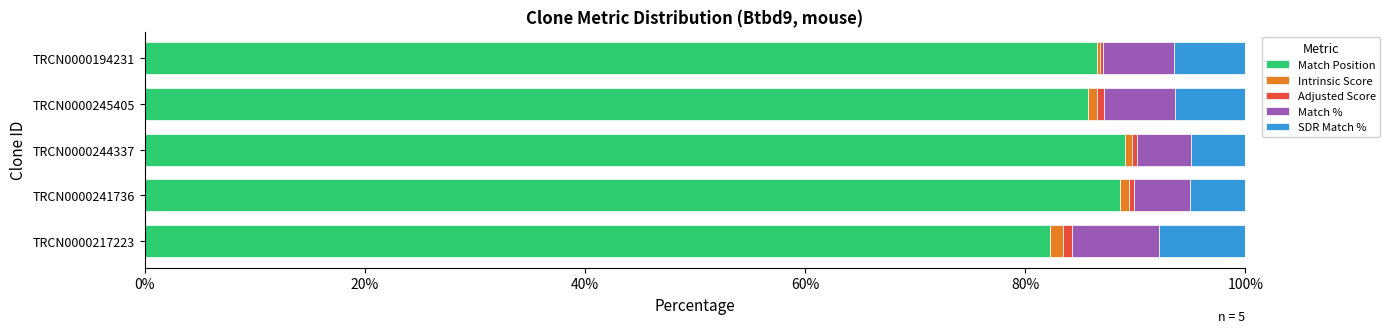

What is the sum of all Match Position values?

432.1